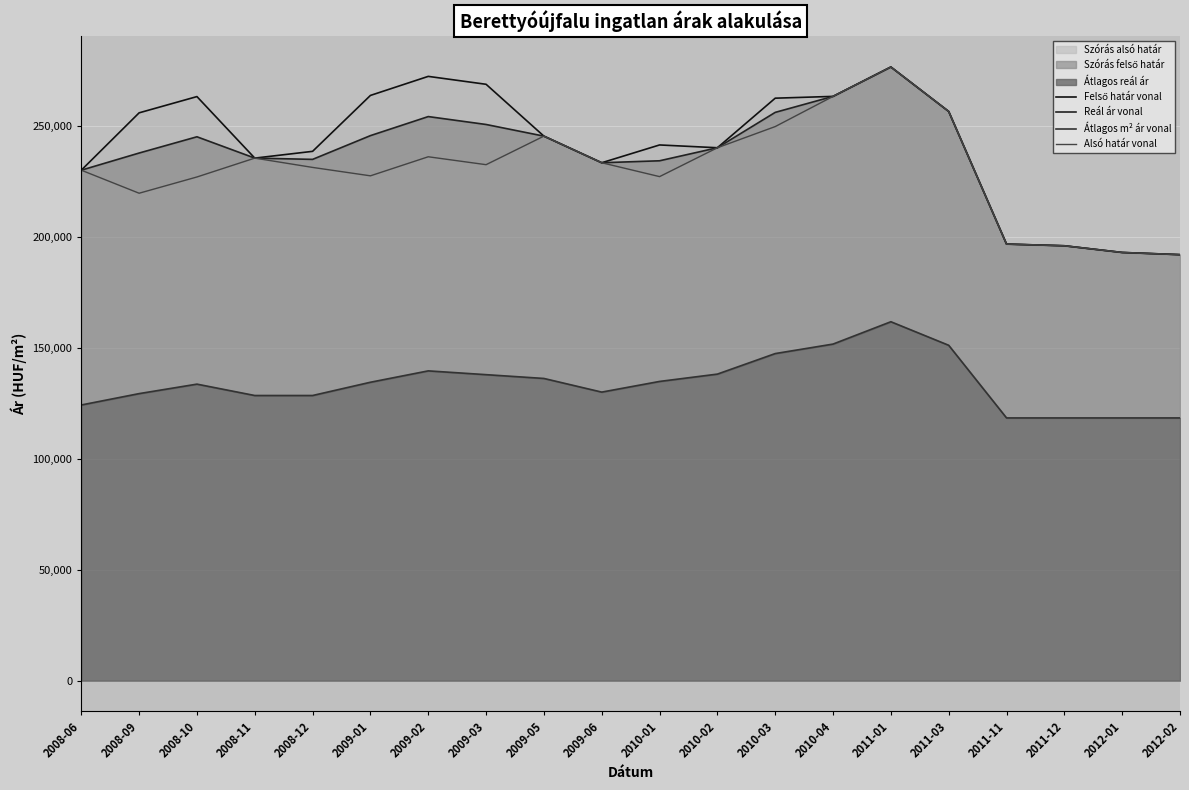

What is the lowest value of the Átlagos m² ár vonal series?

118518